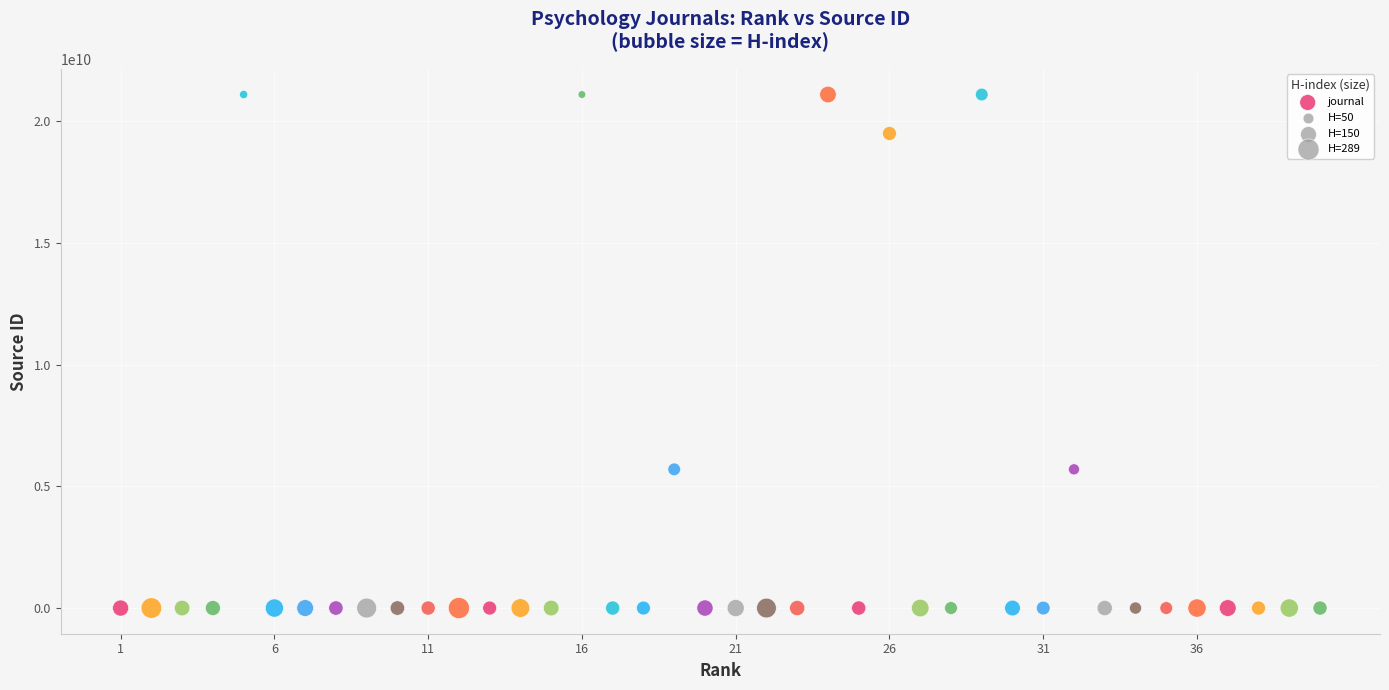

What is the range of X values (max minus min)?

39